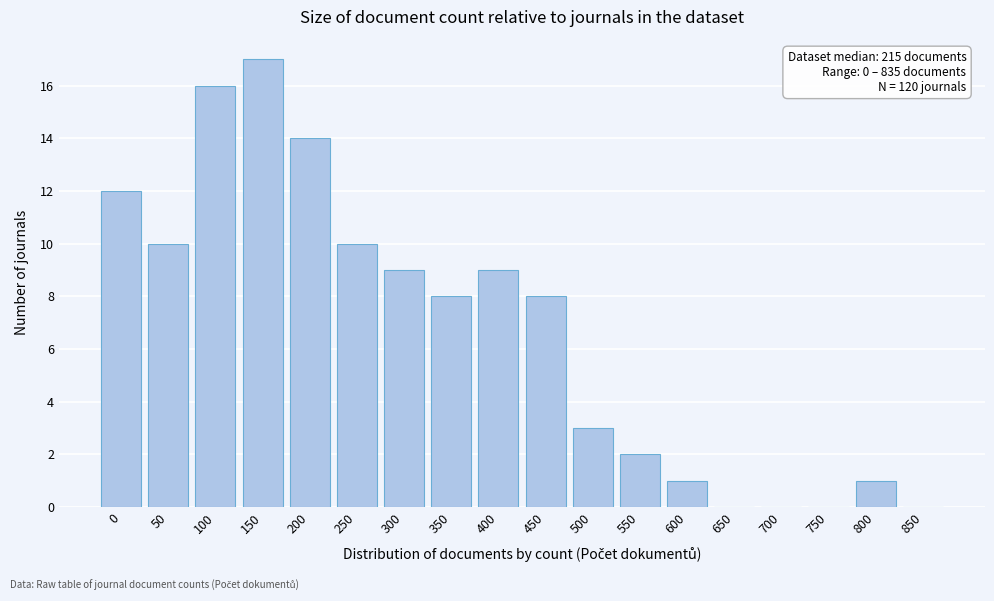

Reading left to right, extract all data points from this chart.

0=12	50=10	100=16	150=17	200=14	250=10	300=9	350=8	400=9	450=8	500=3	550=2	600=1	650=0	700=0	750=0	800=1	850=0